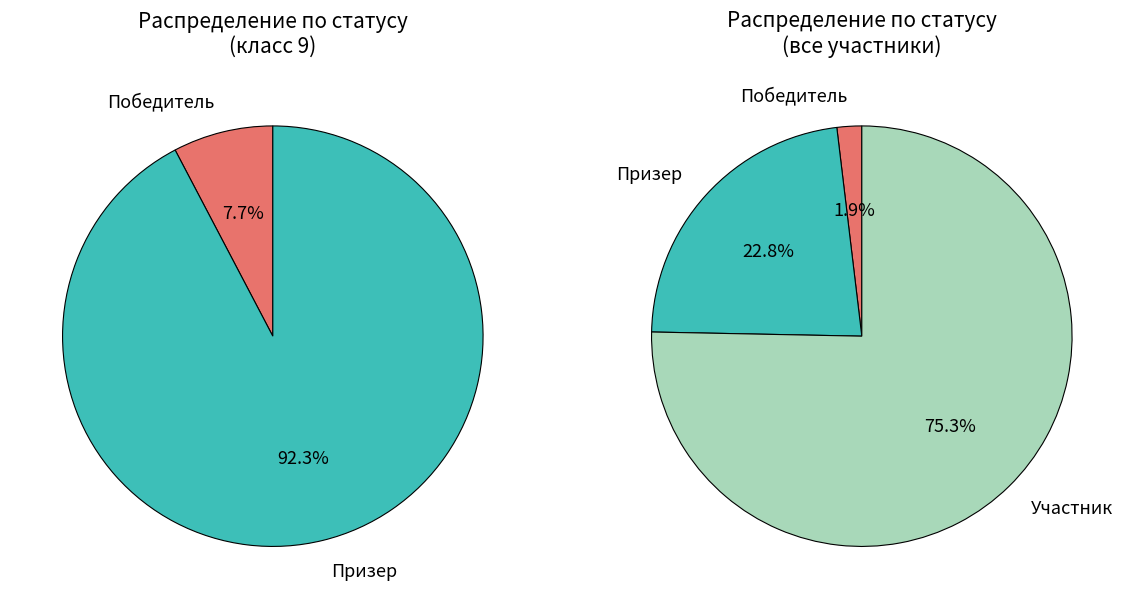

Count the number of slices in the pie.

3